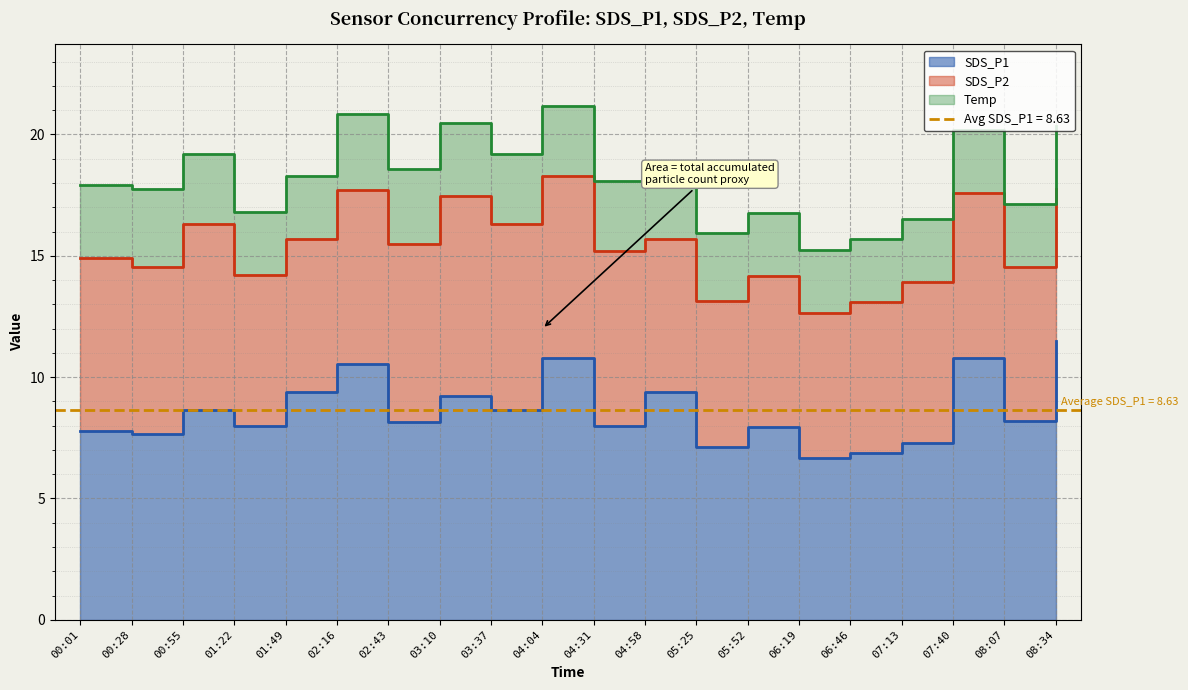

At which label is SDS_P1 closest to 9?

03:10